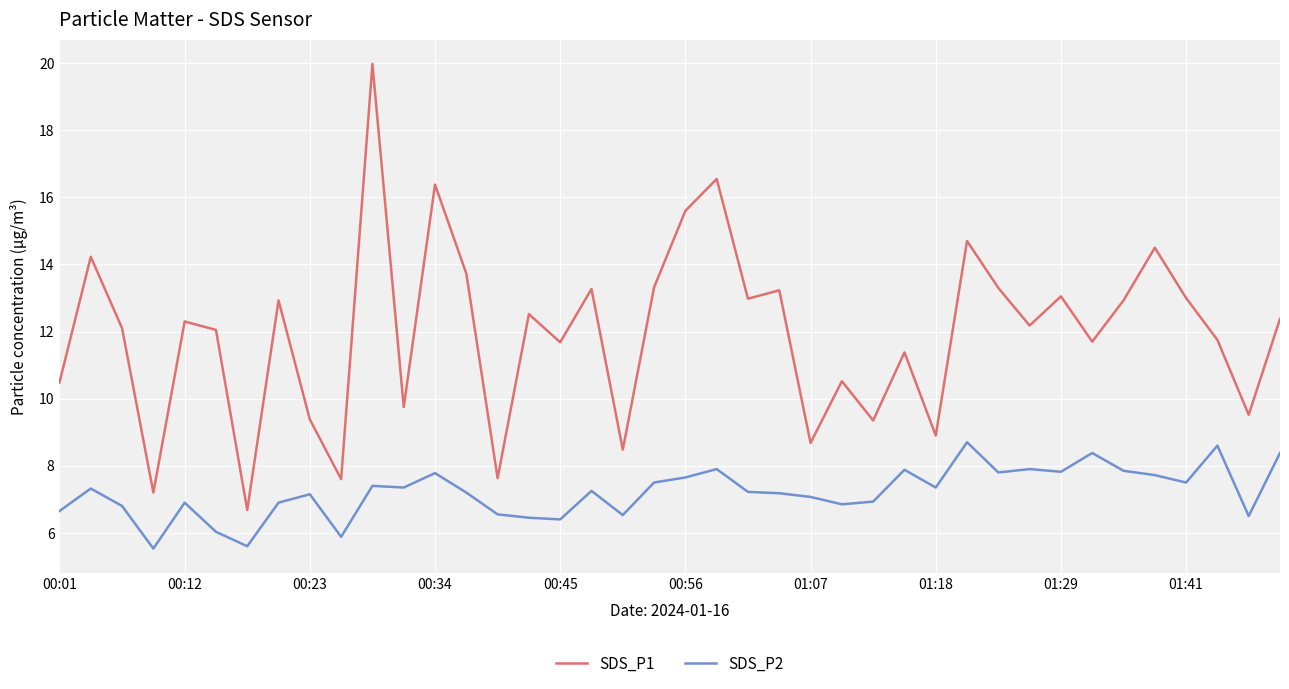

True or false: SDS_P1 has more than 1 interior local peaks.

True